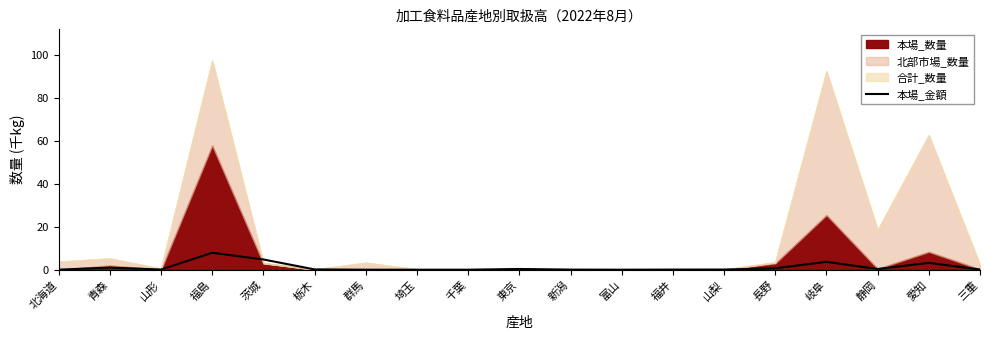

How many interior local valleys (lower than both neighbors) does the data have?

3